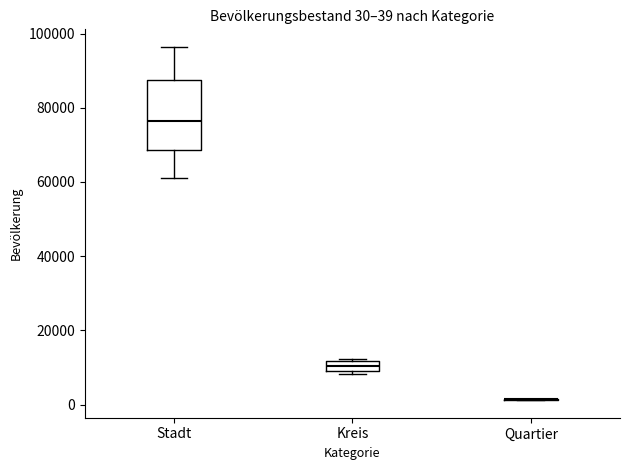

Which box is the tallest, from its lower edge to its upper edge?

Stadt